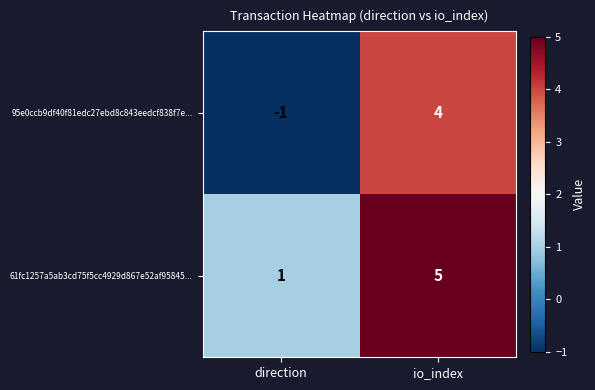

At which label is 61fc1257a5ab3cd75f5cc4929d867e52af95845... closest to 3?

direction